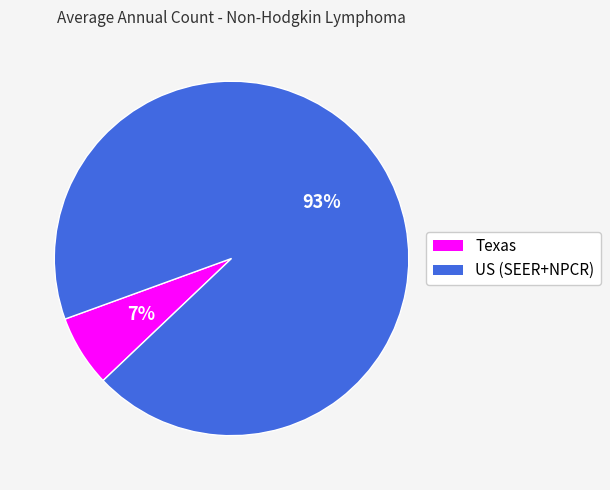

Between US (SEER+NPCR) and Texas, which is larger?

US (SEER+NPCR)